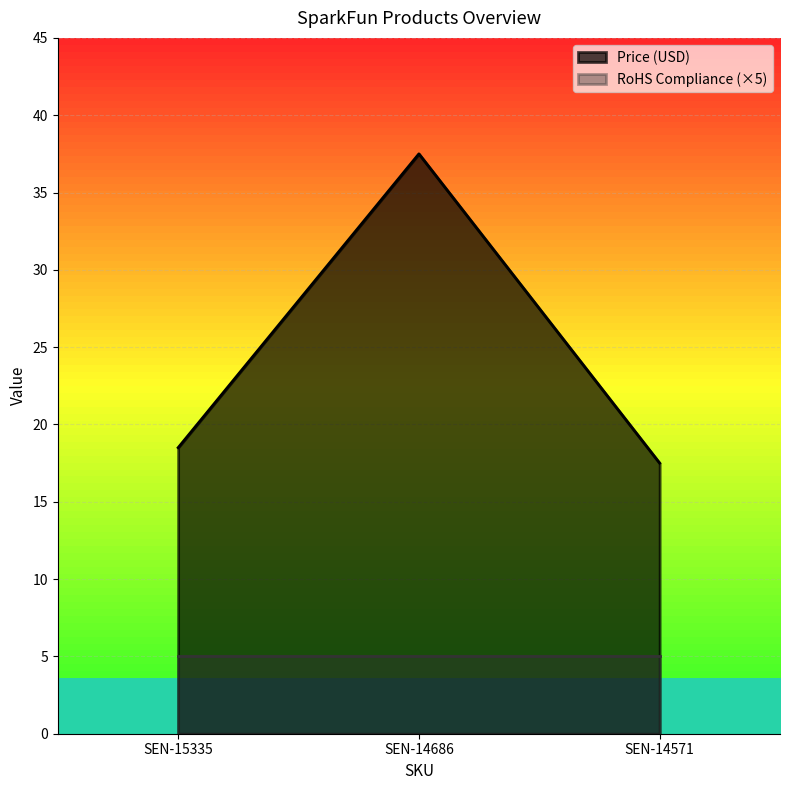

The value at SEN-14571 is 26.9. True or false?

False